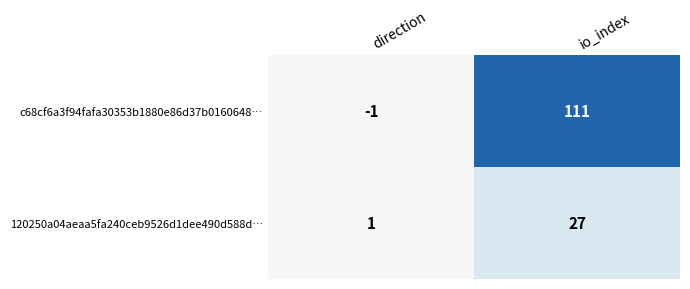

What is the spread (max minus min) of values at io_index?

84